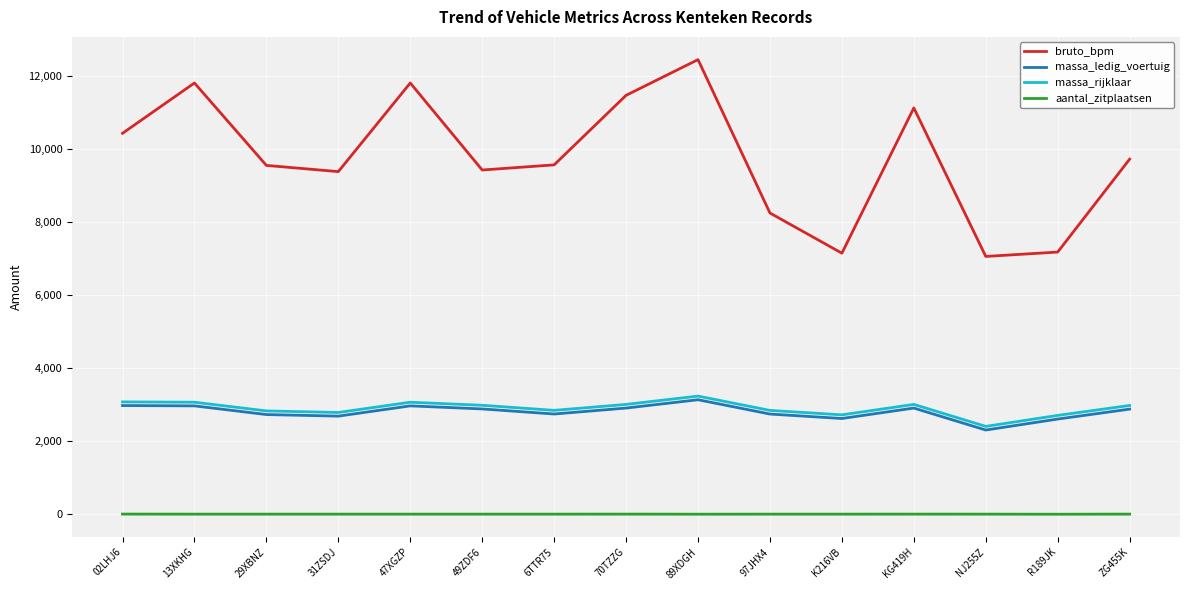

The value of massa_ledig_voertuig at 02LHJ6 is 4104. True or false?

False